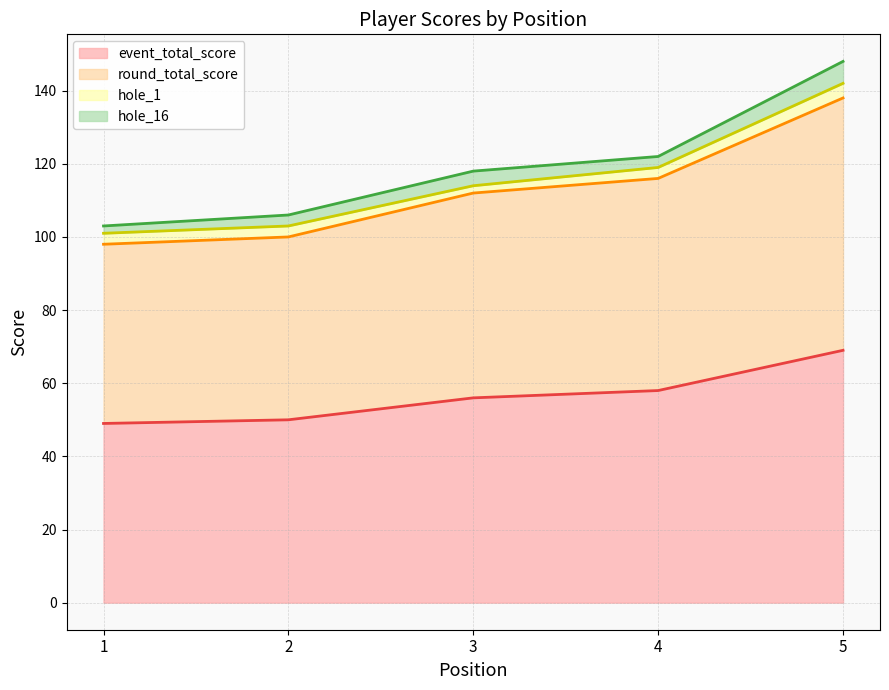

Does the chart have visible grid lines?

Yes